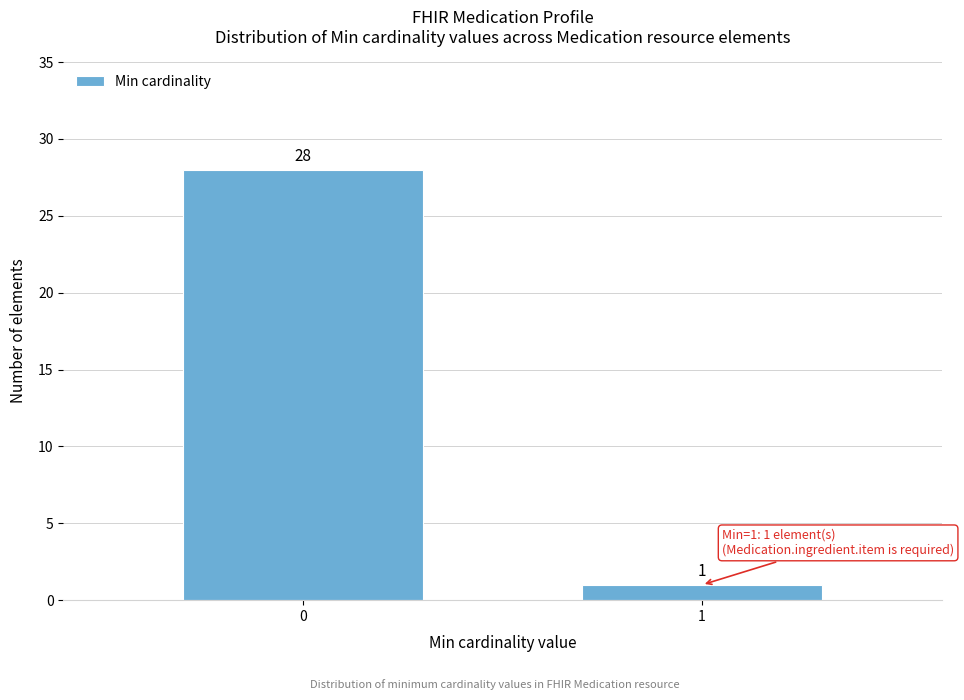

Reading right to left, what are all the values shown in this chart?

1	28